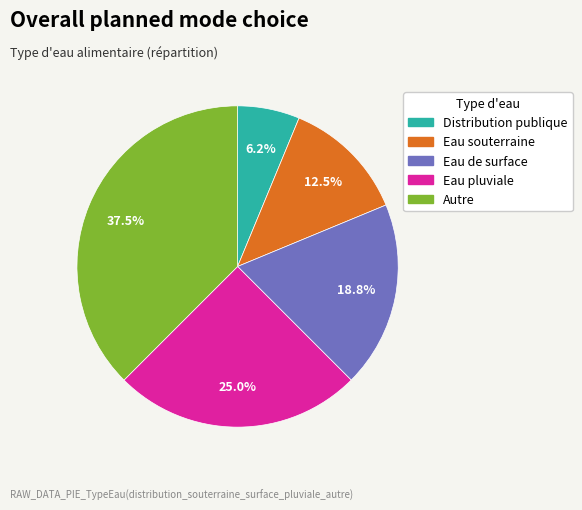

Which slice is the smallest?

Distribution publique